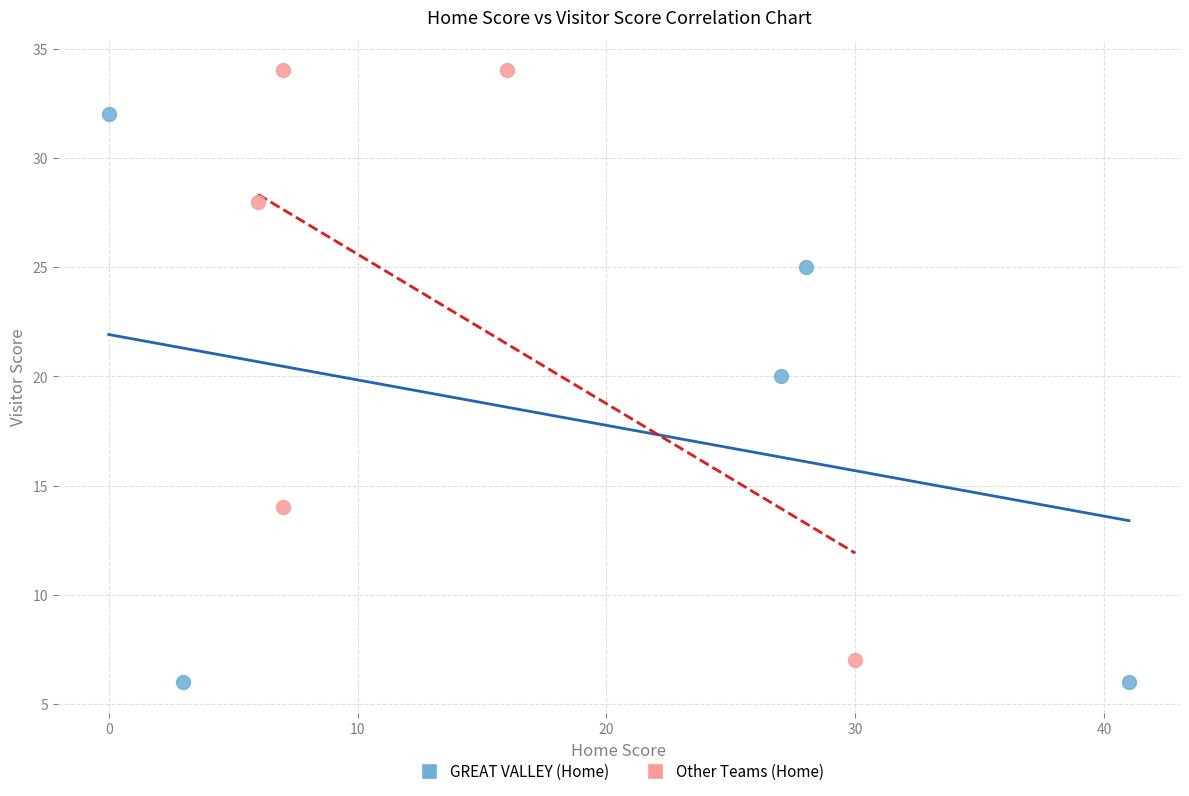

Which series contains the lowest Y value?

GREAT VALLEY (Home)